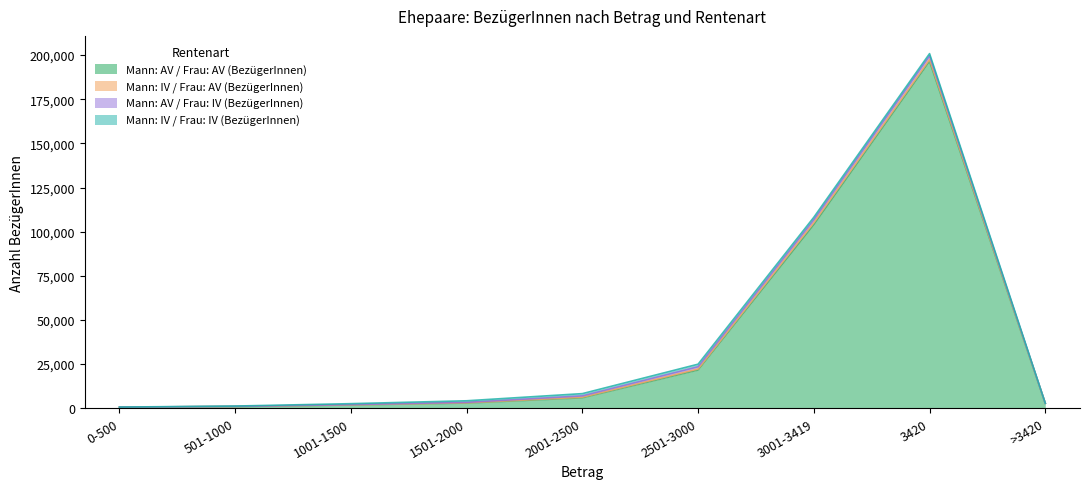

Between 501-1000 and 1001-1500, which series saw the biggest shift?

Mann: AV / Frau: AV (BezügerInnen)